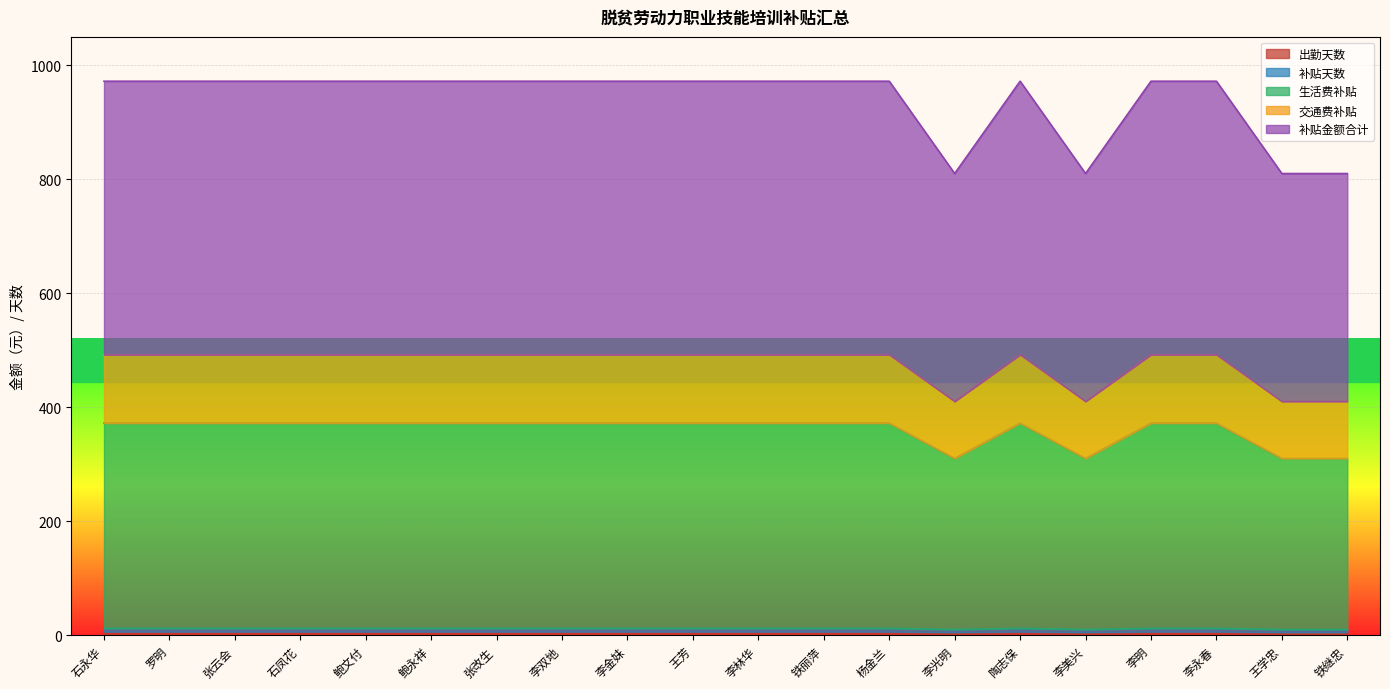

Reading right to left, extract all data points from this chart.

出勤天数: 5	5	6	6	5	6	5	6	6	6	6	6	6	6	6	6	6	6	6	6
补贴天数: 10	10	12	12	10	12	10	12	12	12	12	12	12	12	12	12	12	12	12	12
生活费补贴: 310	310	372	372	310	372	310	372	372	372	372	372	372	372	372	372	372	372	372	372
交通费补贴: 410	410	492	492	410	492	410	492	492	492	492	492	492	492	492	492	492	492	492	492
补贴金额合计: 810	810	972	972	810	972	810	972	972	972	972	972	972	972	972	972	972	972	972	972